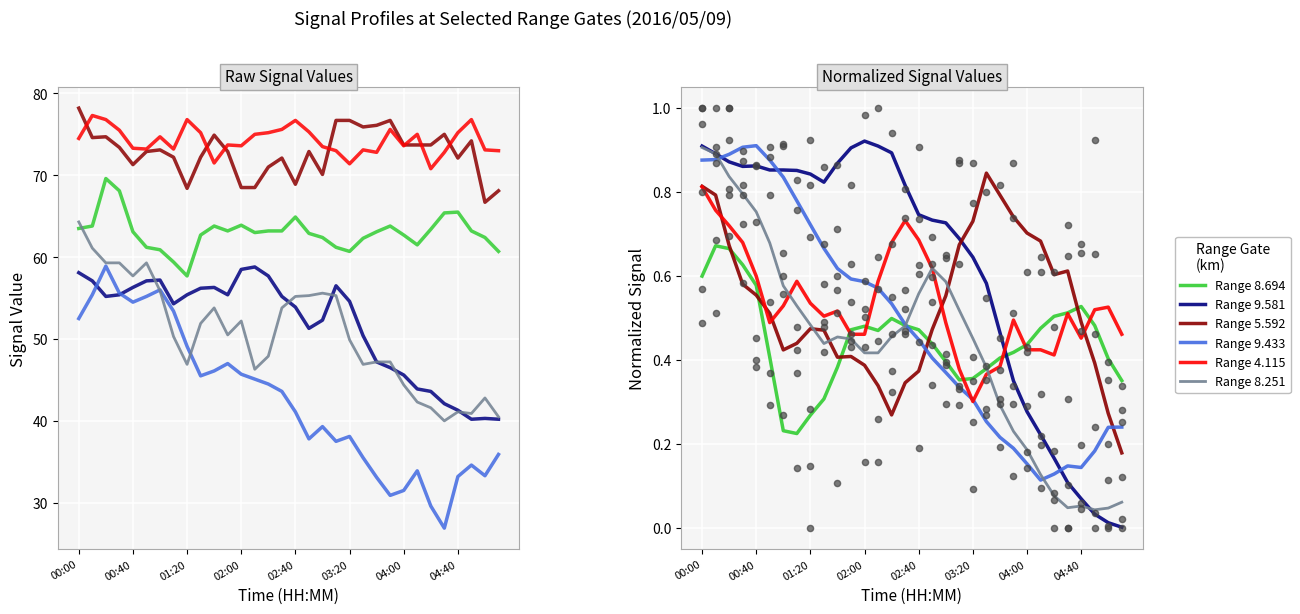

What are all the series names shown in the legend?

Range 8.694, Range 9.581, Range 5.592, Range 9.433, Range 4.115, Range 8.251